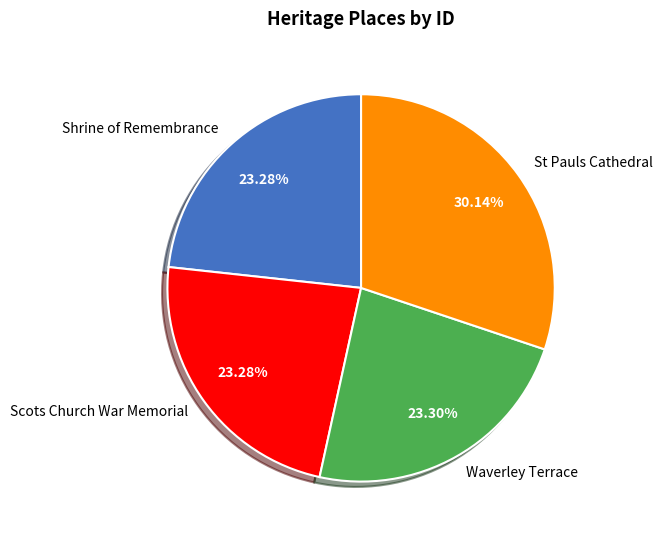

Approximately how many times larger is the value at St Pauls Cathedral compared to Waverley Terrace?

1.3